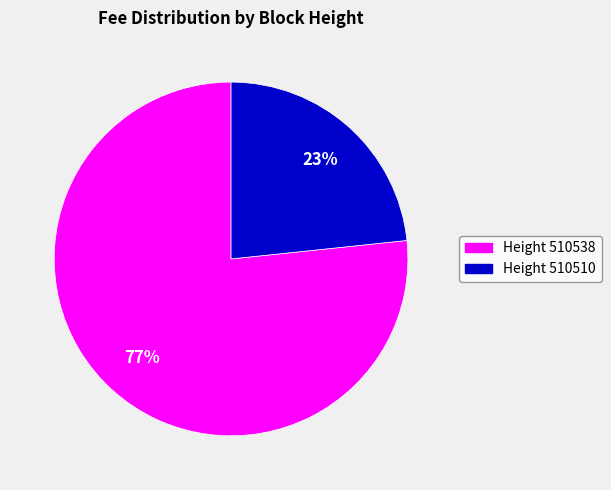

Which category accounts for the majority?

Height 510538